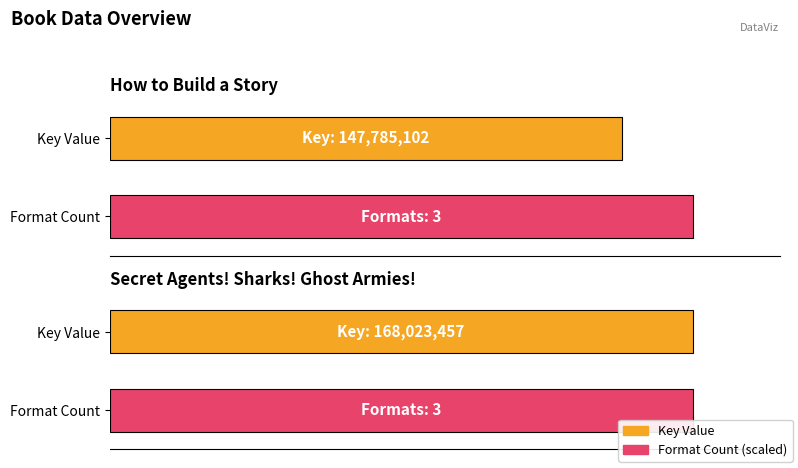

What is the average value?

157904280